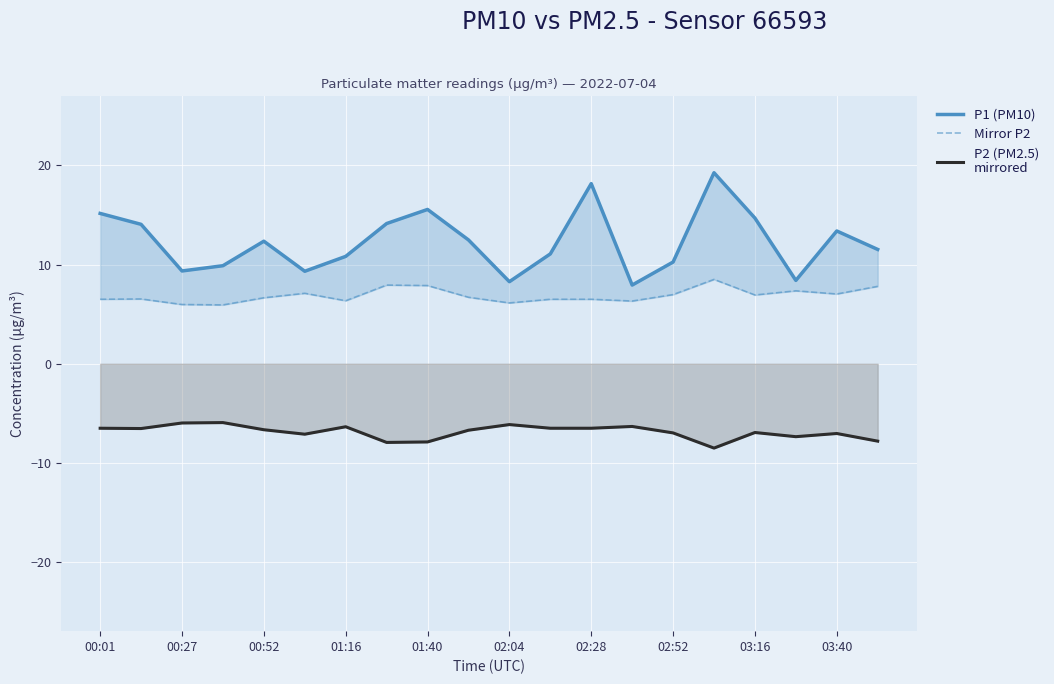

Reading left to right, what are all the values shown in this chart?

P1 (PM10): 15.2	14.1	9.3	9.9	12.3	9.3	10.8	14.1	15.6	12.5	8.3	11.1	18.1	7.9	10.2	19.2	14.7	8.4	13.4	11.5
Mirror P2: 6.5	6.5	6.0	5.9	6.7	7.1	6.3	7.9	7.9	6.7	6.1	6.5	6.5	6.3	7.0	8.5	6.9	7.3	7.0	7.8
P2 (PM2.5)
mirrored: -6.5	-6.5	-6.0	-5.9	-6.7	-7.1	-6.3	-7.9	-7.9	-6.7	-6.1	-6.5	-6.5	-6.3	-7.0	-8.5	-6.9	-7.3	-7.0	-7.8